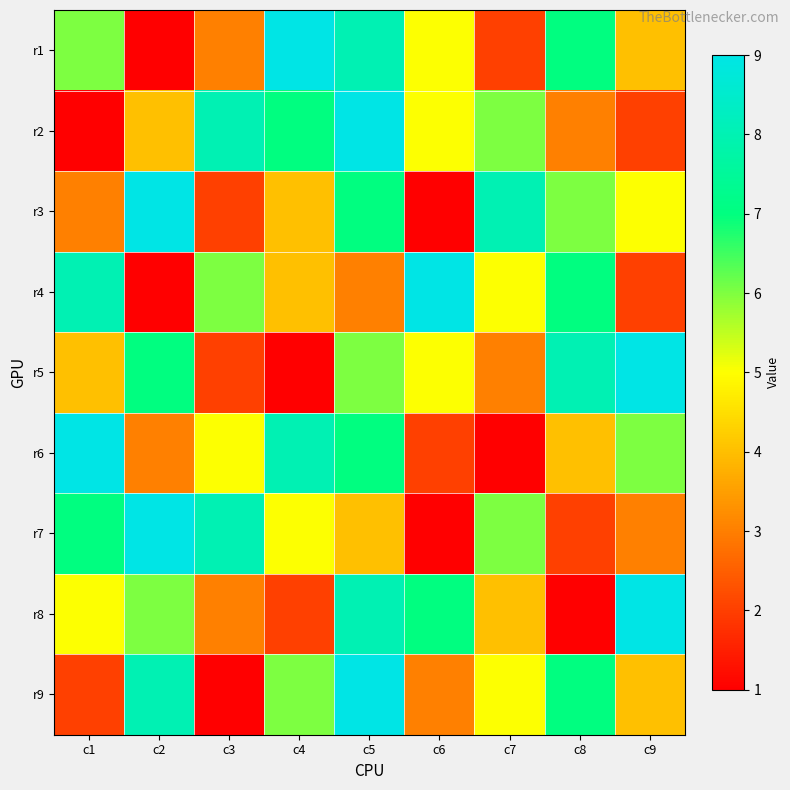

Rank the series at c5 from highest to lowest value.

r2, r9, r1, r8, r3, r6, r5, r7, r4